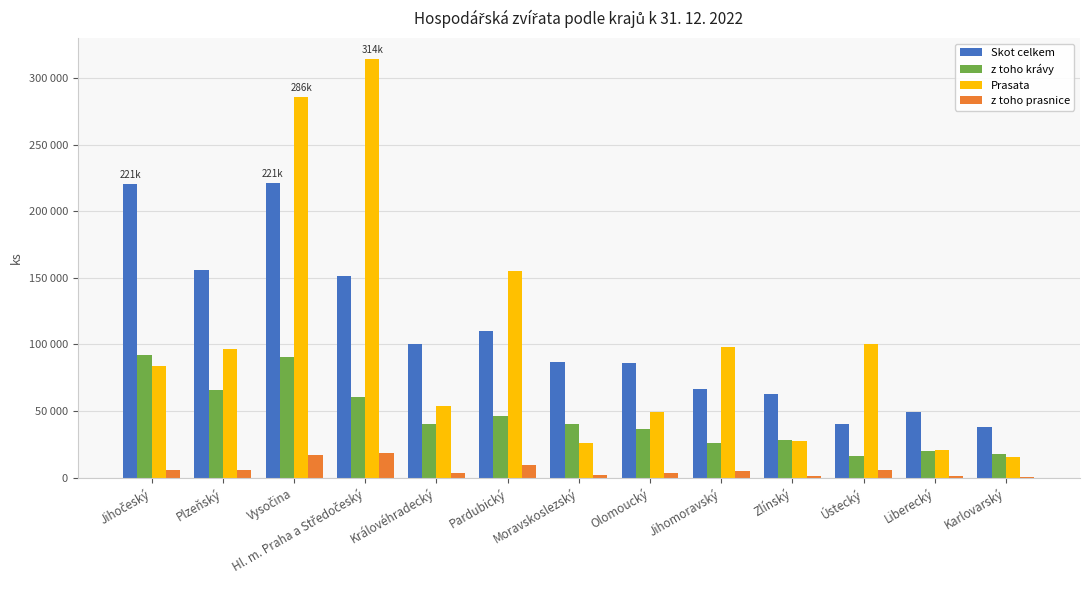

What value does the Prasata series have at Olomoucký?

49582